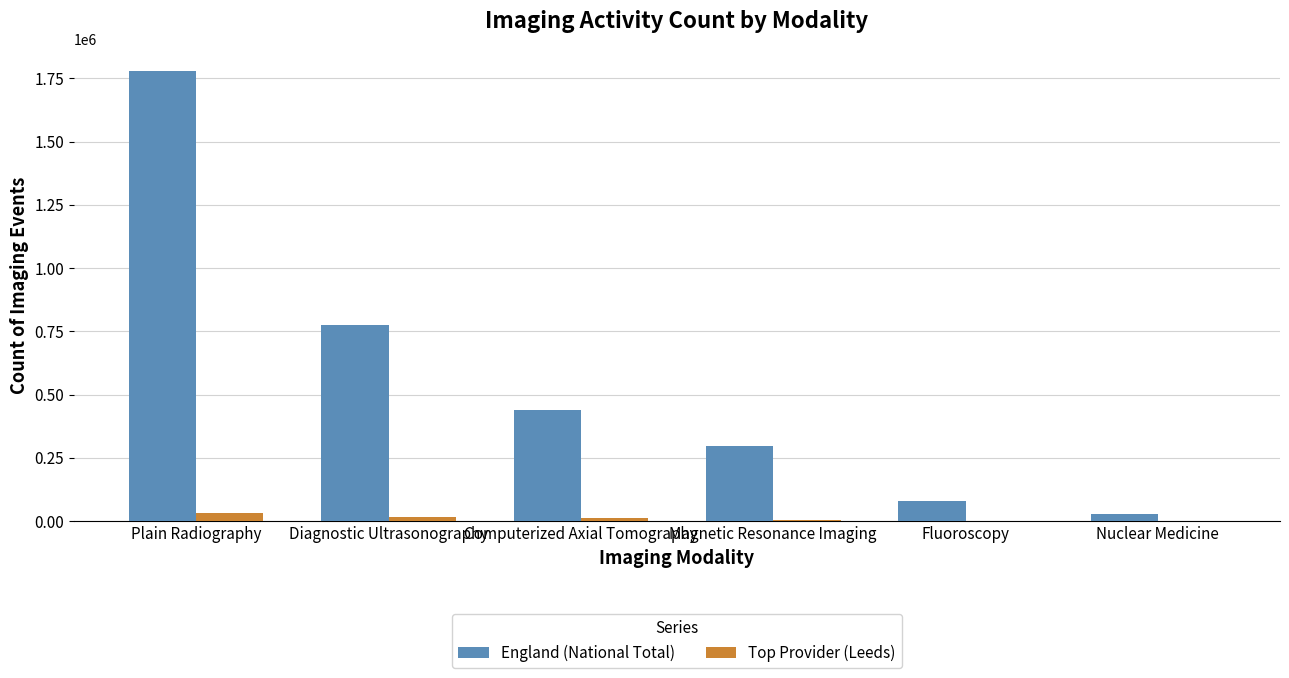

What is the spread (max minus min) of values at Computerized Axial Tomography?

429440